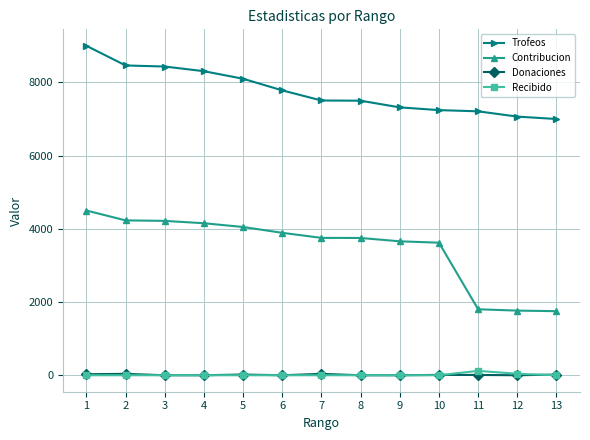

What is the value of the Donaciones point at the 7th from the left?

38